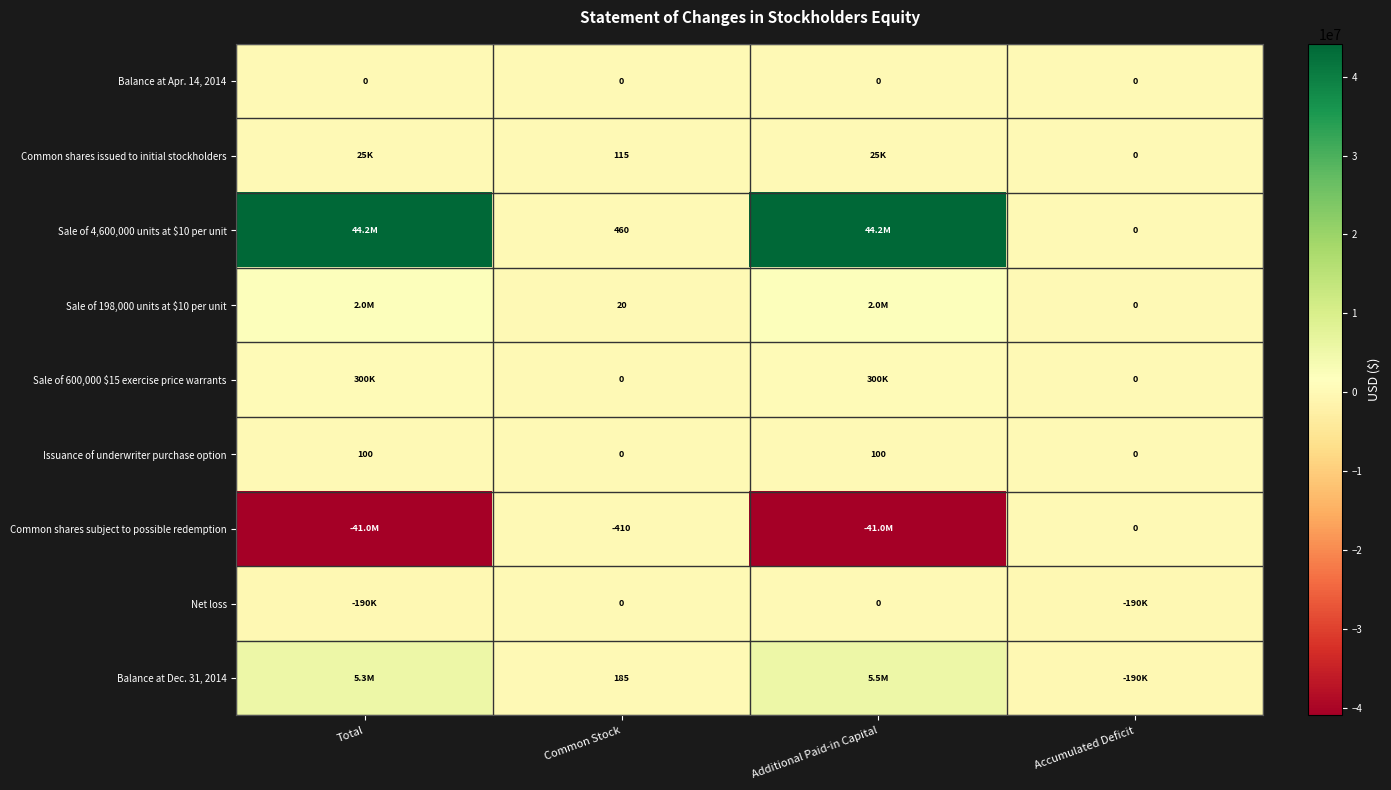

Is the value of Sale of 198,000 units at $10 per unit at Common Stock greater than the value of Common shares subject to possible redemption at Accumulated Deficit?

Yes